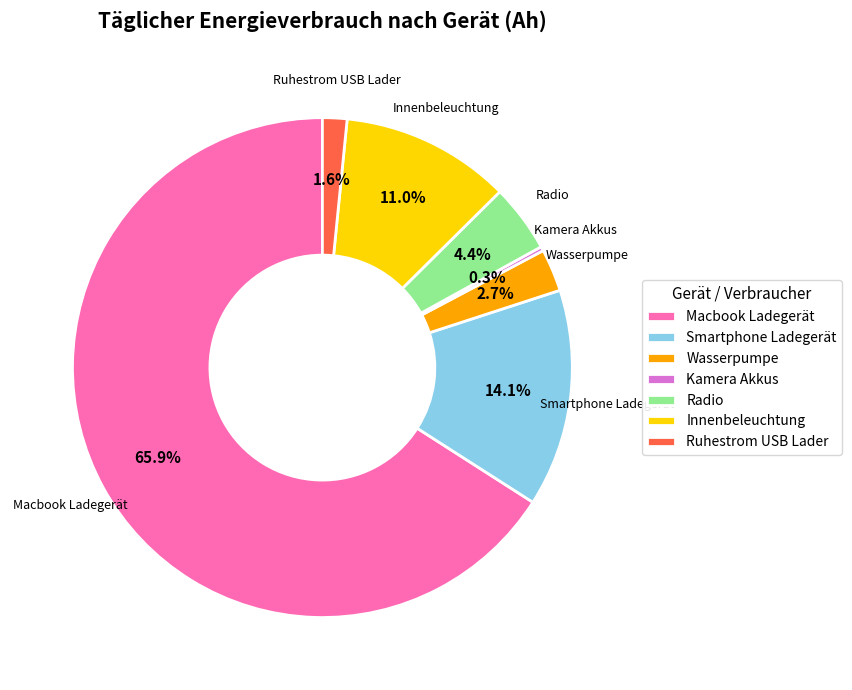

Combined, do Innenbeleuchtung and Macbook Ladegerät account for over 50%?

Yes